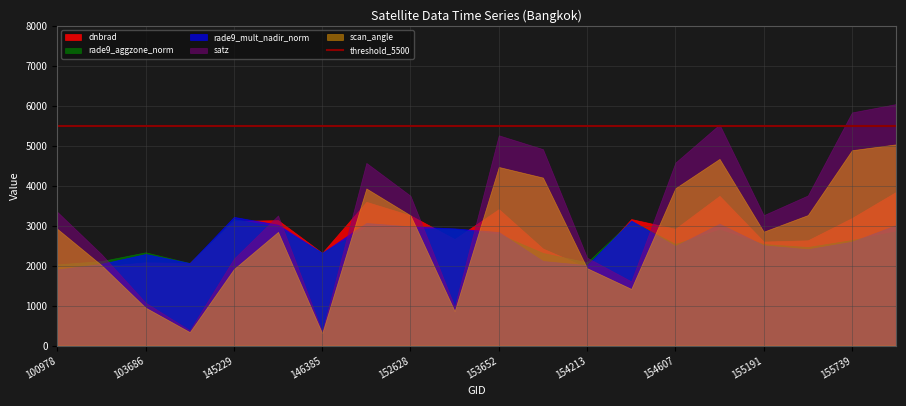

Which series has the widest spread of values?

satz